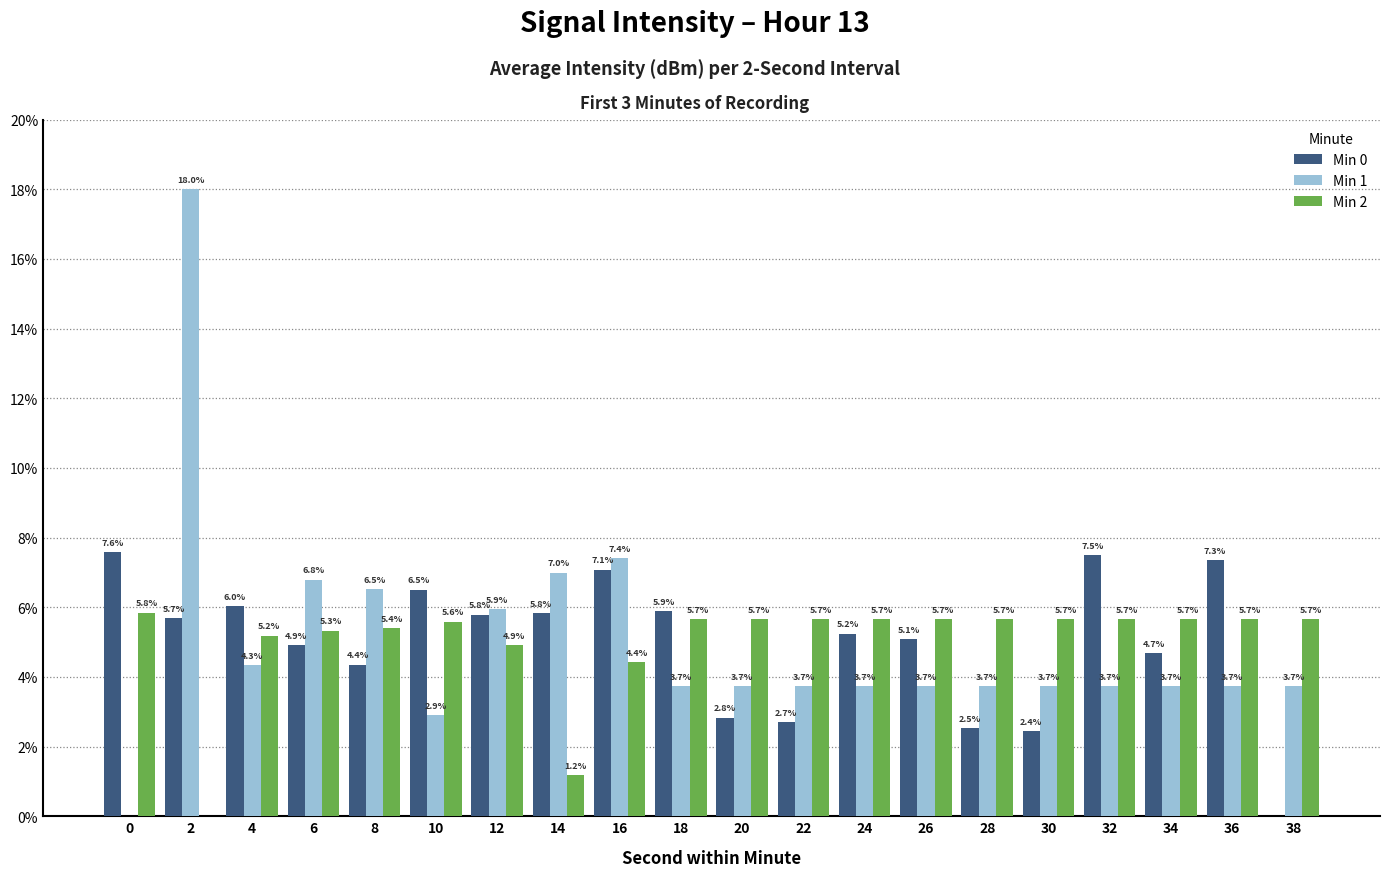

Where is Min 2 nearest to the value 2?

14